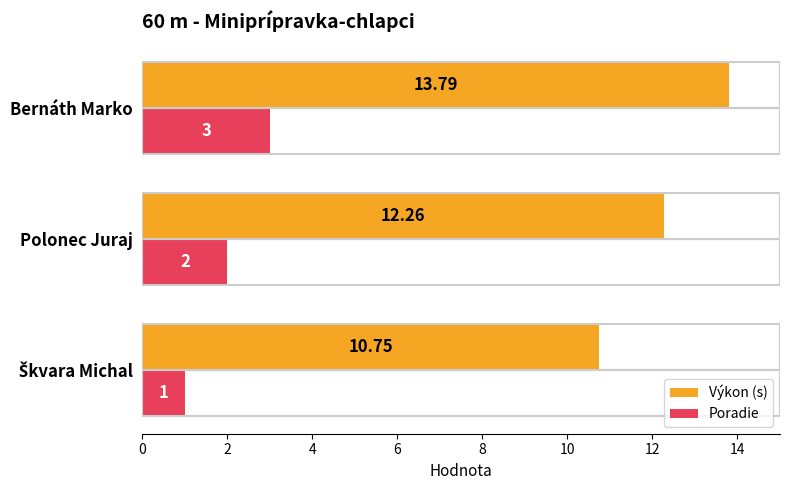

Count the number of categories in the chart.

3